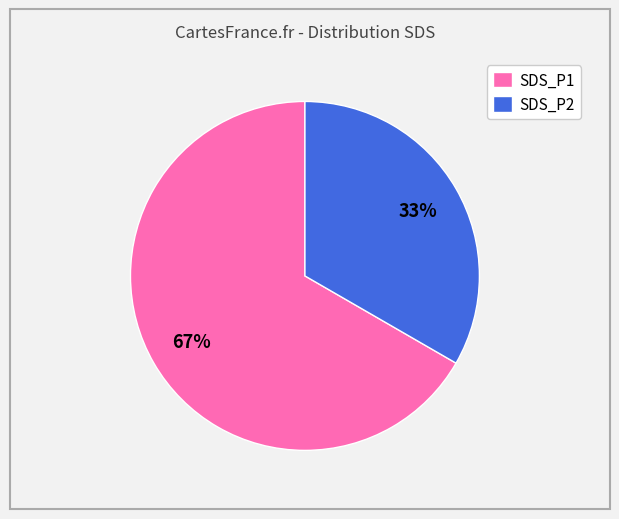

Is there a majority slice in this chart?

Yes